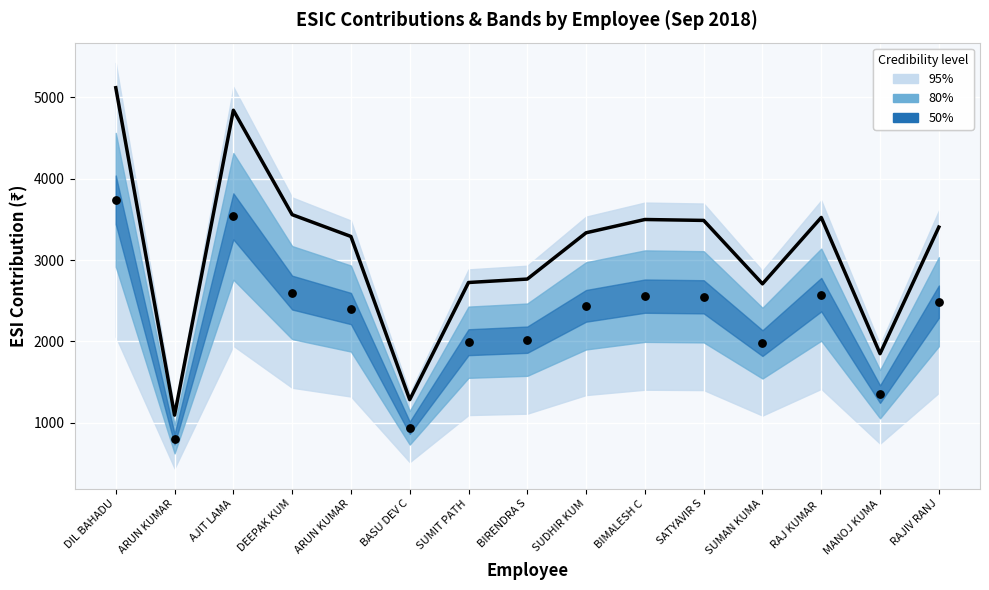

At how many categories does at least one series exceed 1562?

13